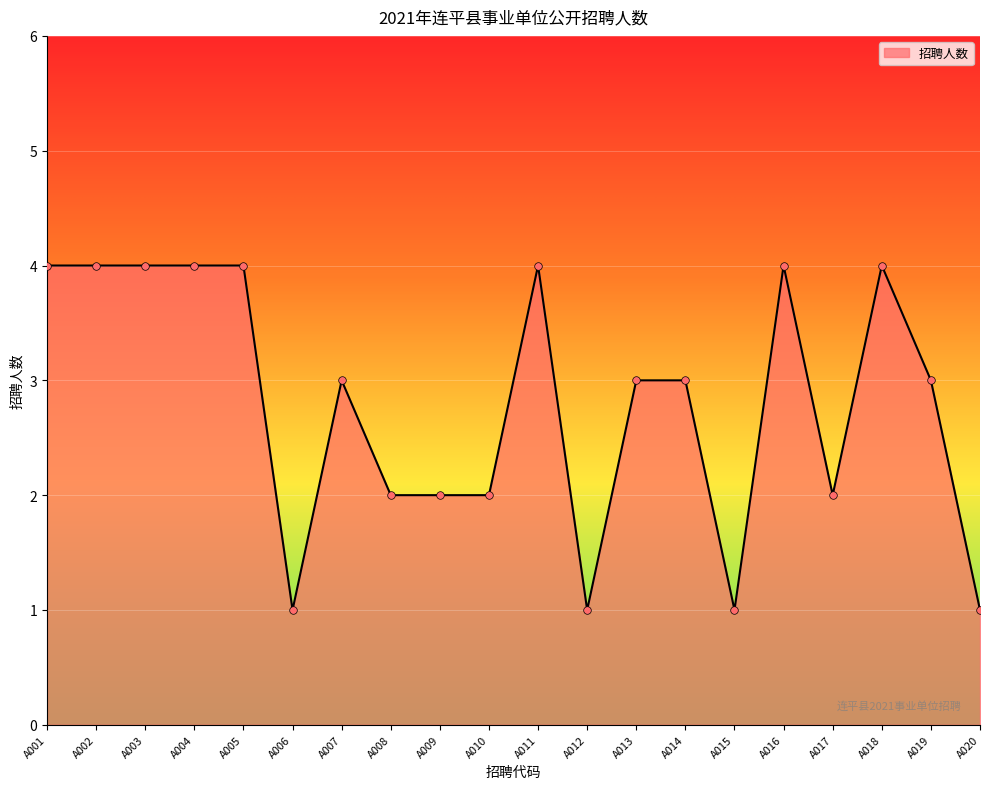

Approximately how many times larger is the value at A010 compared to A018?

0.5